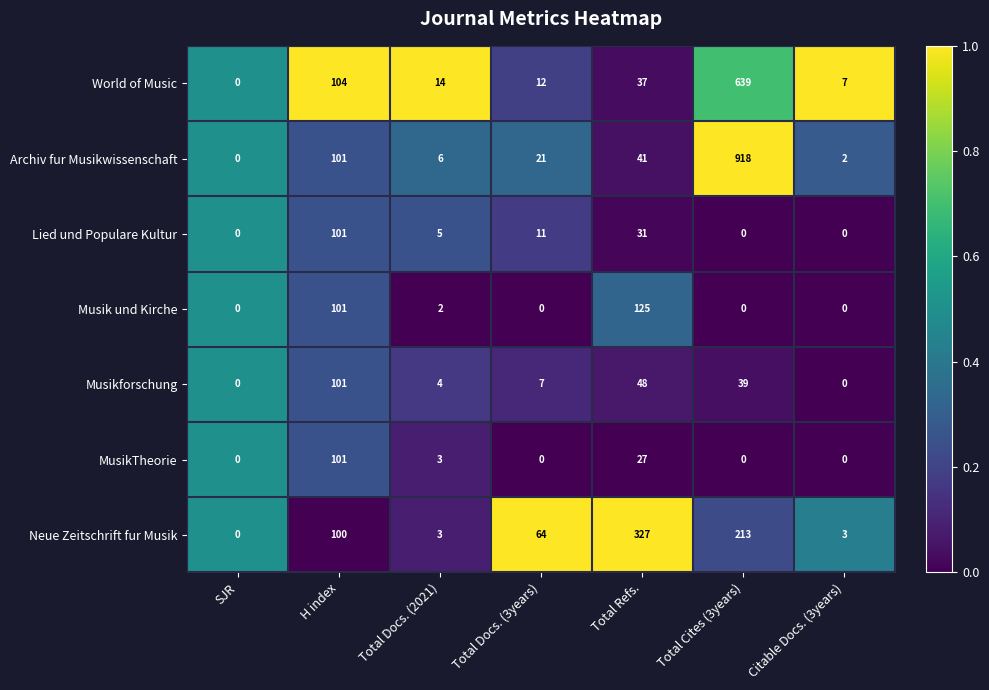

What is the approximate value of Musikforschung at Total Refs.?

48